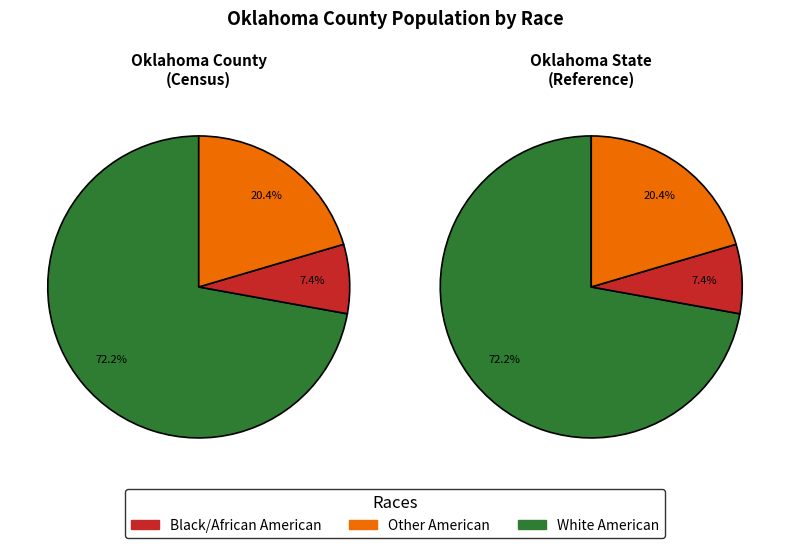

Which slice represents more than half of the pie?

White alone